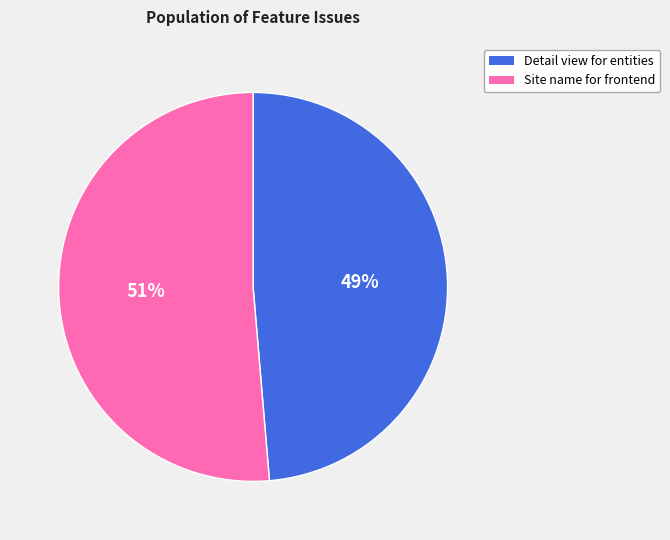

What is the largest slice in the pie chart?

Site name for frontend